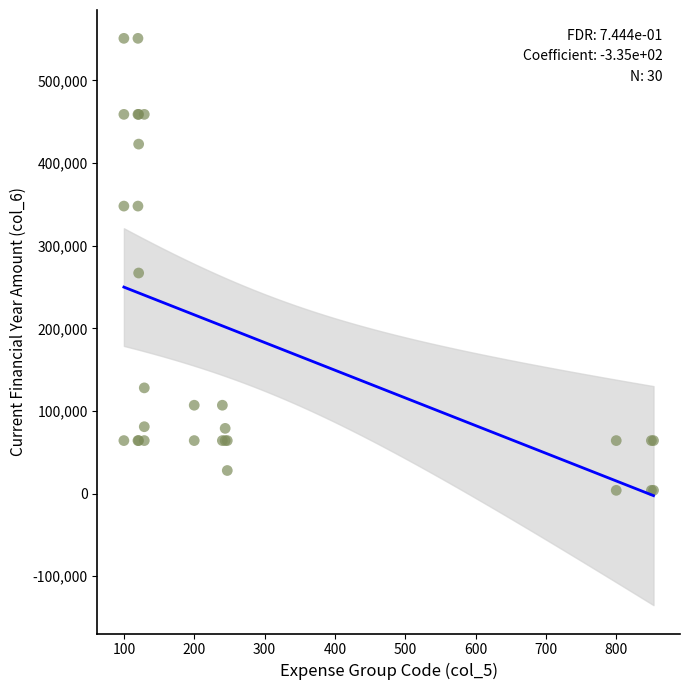

What Y value in the scatter plot is closest to 277500?

267000